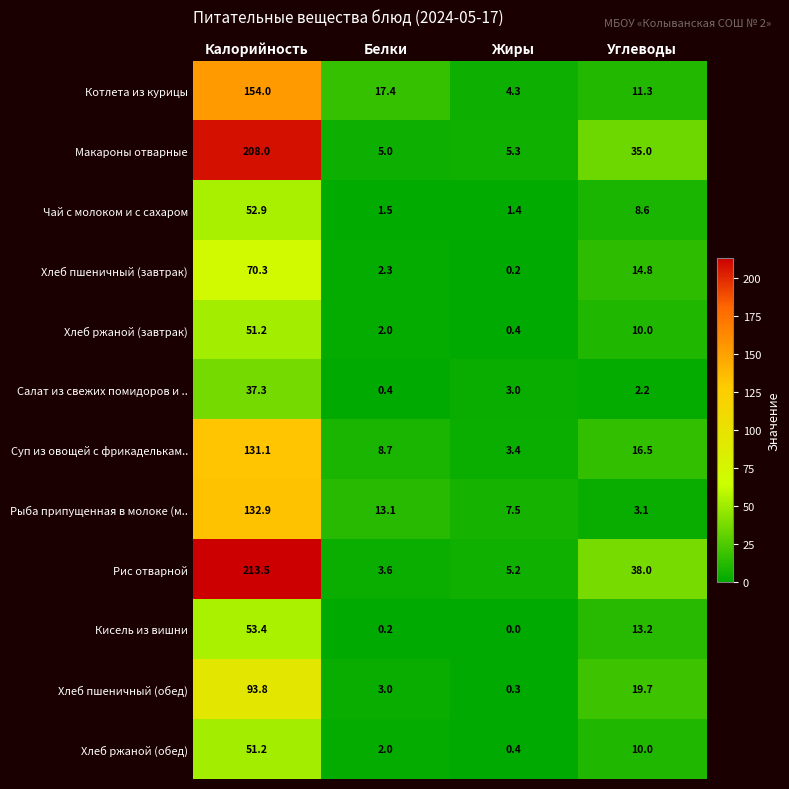

Between Калорийность and Углеводы, which series saw the biggest shift?

Рис отварной